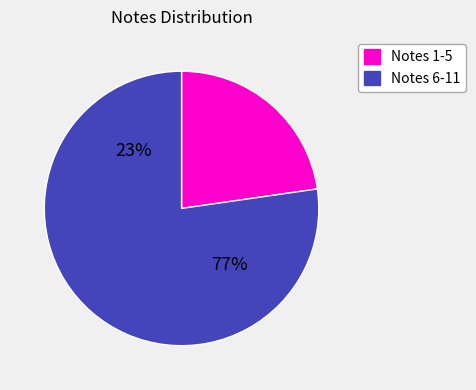

Is it true that Note 1 is 8% of the pie?

False